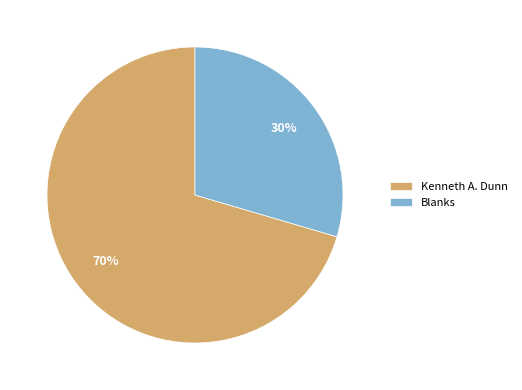

To the nearest percent, what is the average slice percentage?

50%